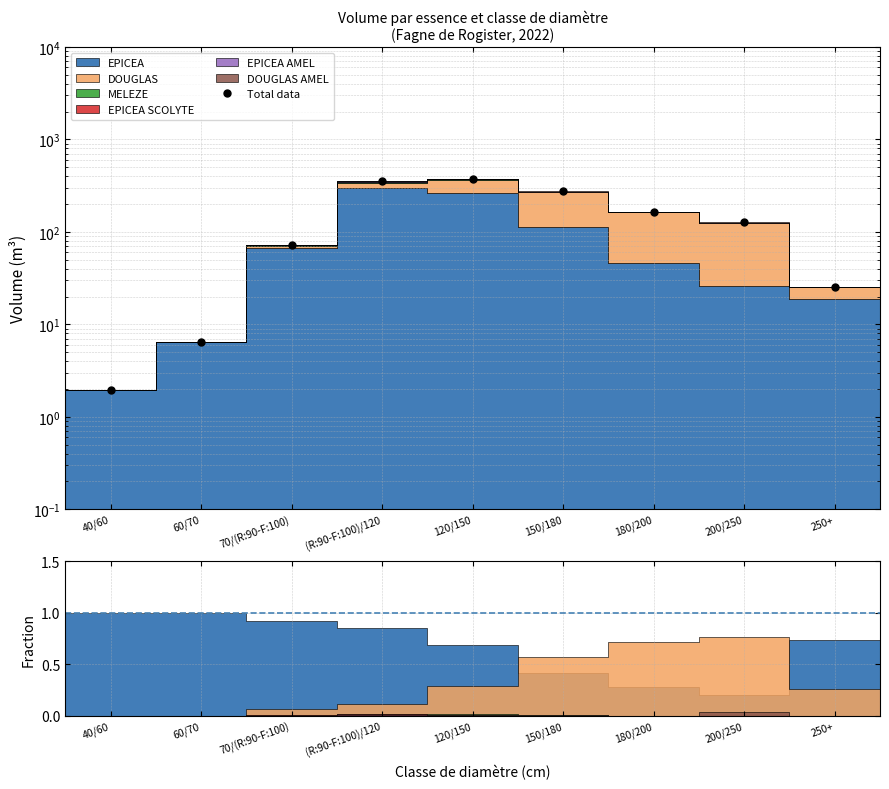

True or false: the data shows 72.3 at 70/(R:90-F:100).

True